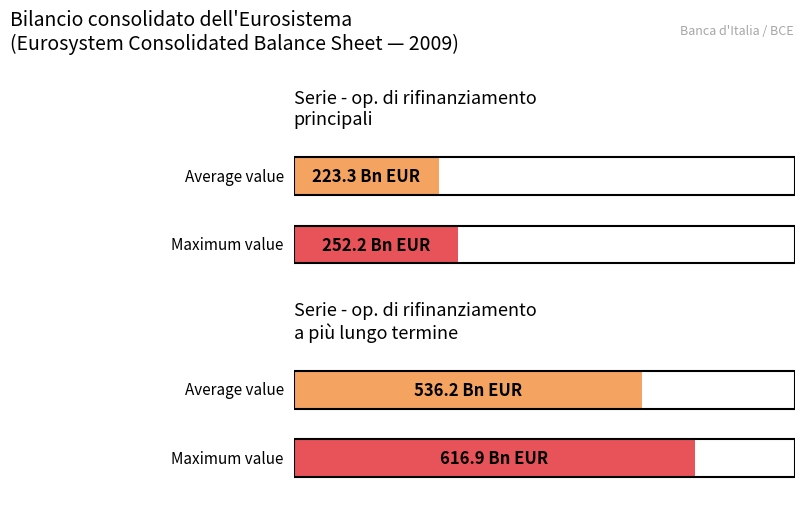

The op. di rifinanziamento principali series shows 204.5 at 2009-01-16. True or false?

True